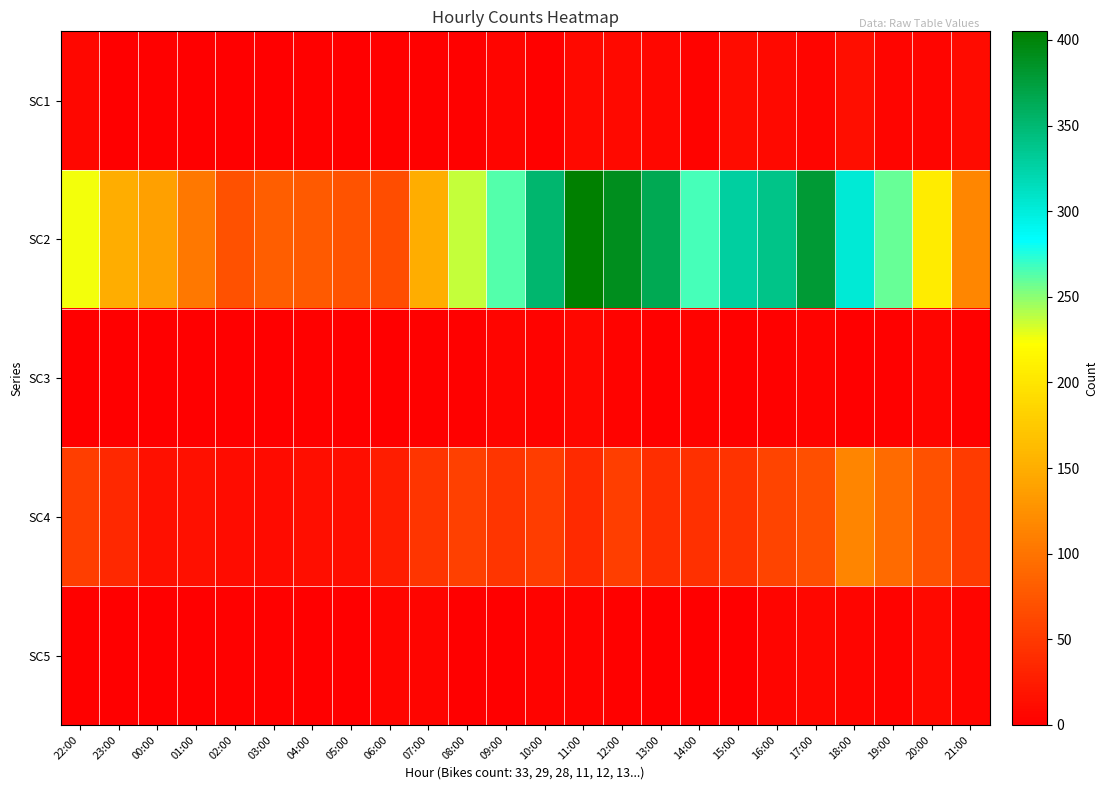

Reading left to right, extract all data points from this chart.

SC1: 22:00=7	23:00=1	00:00=2	01:00=0	02:00=1	03:00=0	04:00=2	05:00=1	06:00=3	07:00=2	08:00=3	09:00=5	10:00=3	11:00=8	12:00=9	13:00=7	14:00=4	15:00=12	16:00=9	17:00=6	18:00=13	19:00=5	20:00=6	21:00=10
SC2: 22:00=226	23:00=150	00:00=139	01:00=103	02:00=71	03:00=81	04:00=79	05:00=72	06:00=67	07:00=150	08:00=236	09:00=263	10:00=352	11:00=405	12:00=390	13:00=365	14:00=266	15:00=329	16:00=339	17:00=379	18:00=303	19:00=258	20:00=207	21:00=117
SC3: 22:00=0	23:00=0	00:00=0	01:00=1	02:00=0	03:00=0	04:00=2	05:00=1	06:00=1	07:00=2	08:00=2	09:00=5	10:00=4	11:00=7	12:00=4	13:00=3	14:00=4	15:00=3	16:00=2	17:00=4	18:00=1	19:00=2	20:00=5	21:00=2
SC4: 22:00=54	23:00=36	00:00=15	01:00=15	02:00=12	03:00=10	04:00=13	05:00=14	06:00=26	07:00=47	08:00=56	09:00=47	10:00=53	11:00=37	12:00=55	13:00=40	14:00=42	15:00=45	16:00=60	17:00=69	18:00=114	19:00=92	20:00=70	21:00=51
SC5: 22:00=2	23:00=0	00:00=0	01:00=0	02:00=2	03:00=2	04:00=1	05:00=1	06:00=5	07:00=5	08:00=1	09:00=1	10:00=4	11:00=4	12:00=3	13:00=1	14:00=1	15:00=1	16:00=5	17:00=7	18:00=6	19:00=4	20:00=9	21:00=6